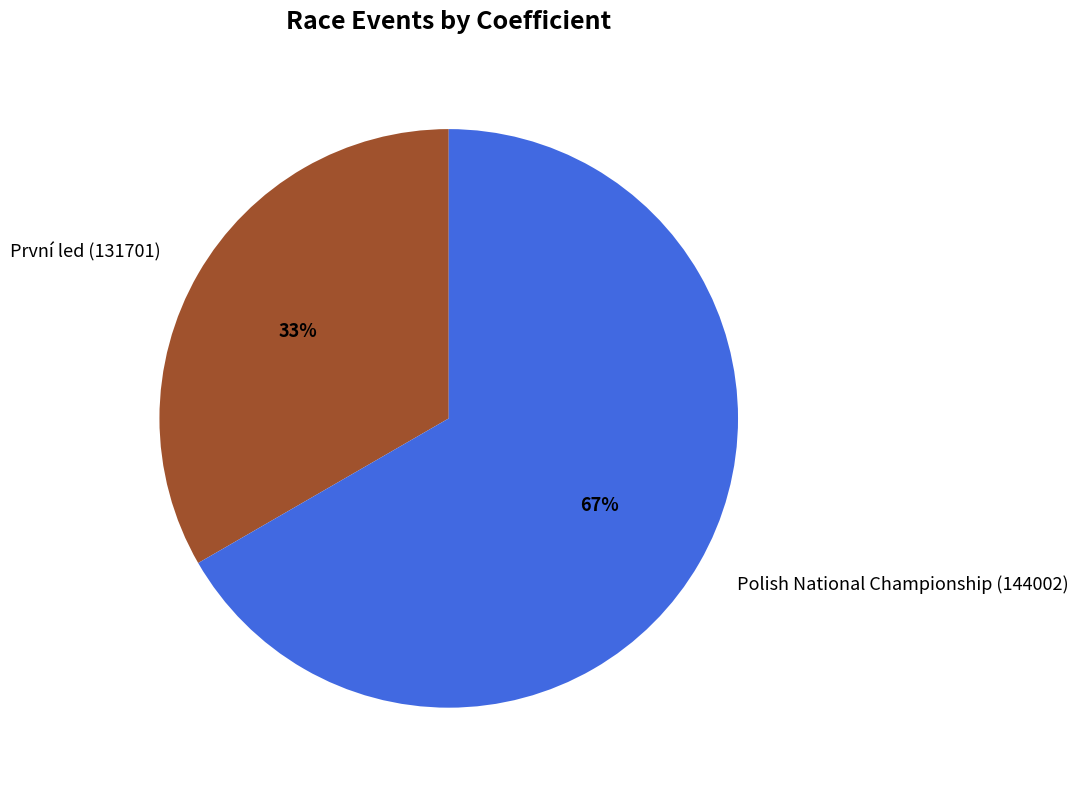

Which has a higher value, Polish National Championship (144002) or První led (131701)?

Polish National Championship (144002)